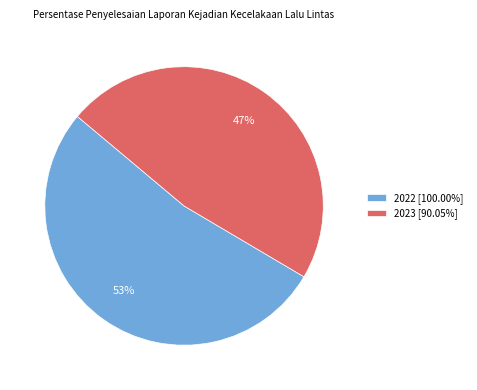

Which category has the smallest portion of the pie?

2023